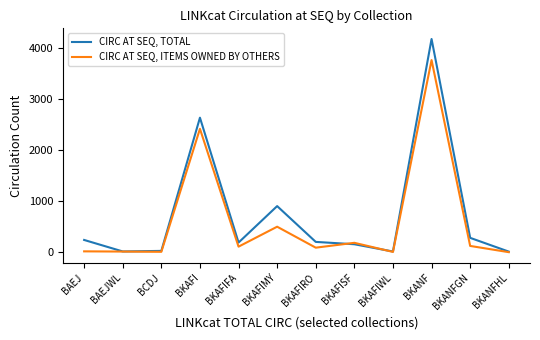

Rank the series at BAEJWL from lowest to highest value.

CIRC AT SEQ, ITEMS OWNED BY OTHERS, CIRC AT SEQ, TOTAL